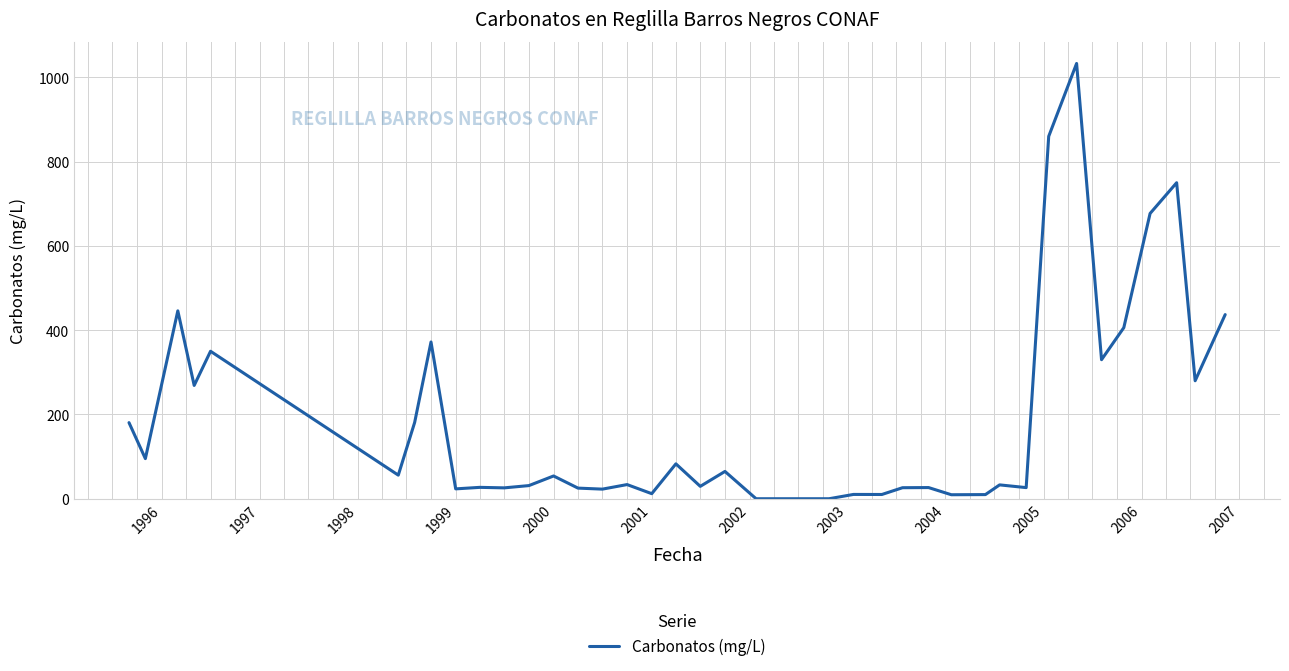

What is the difference between the maximum and minimum values?

1033.0